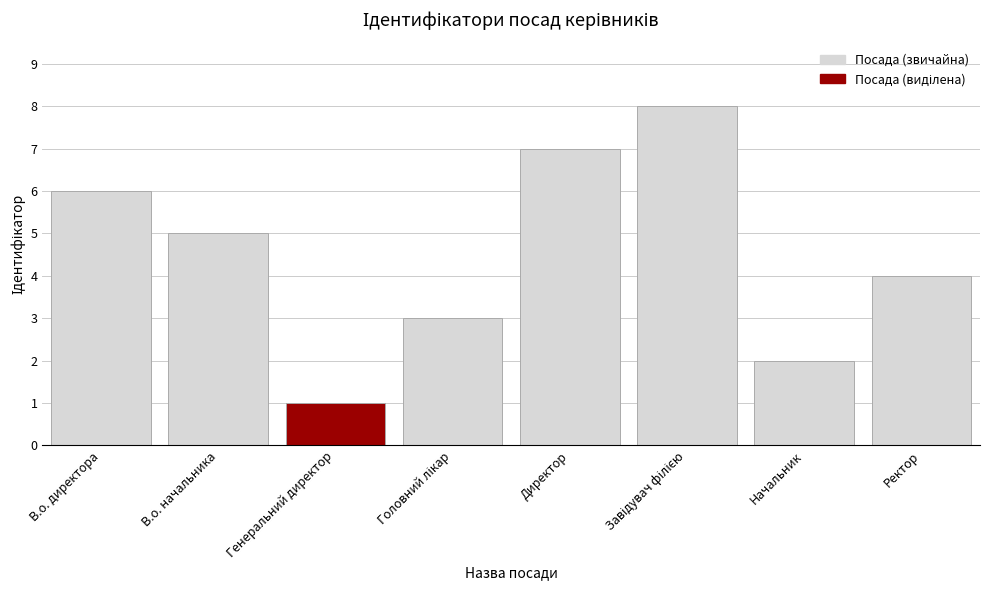

What is the ratio of the value at Начальник to the value at В.о. директора?

0.3